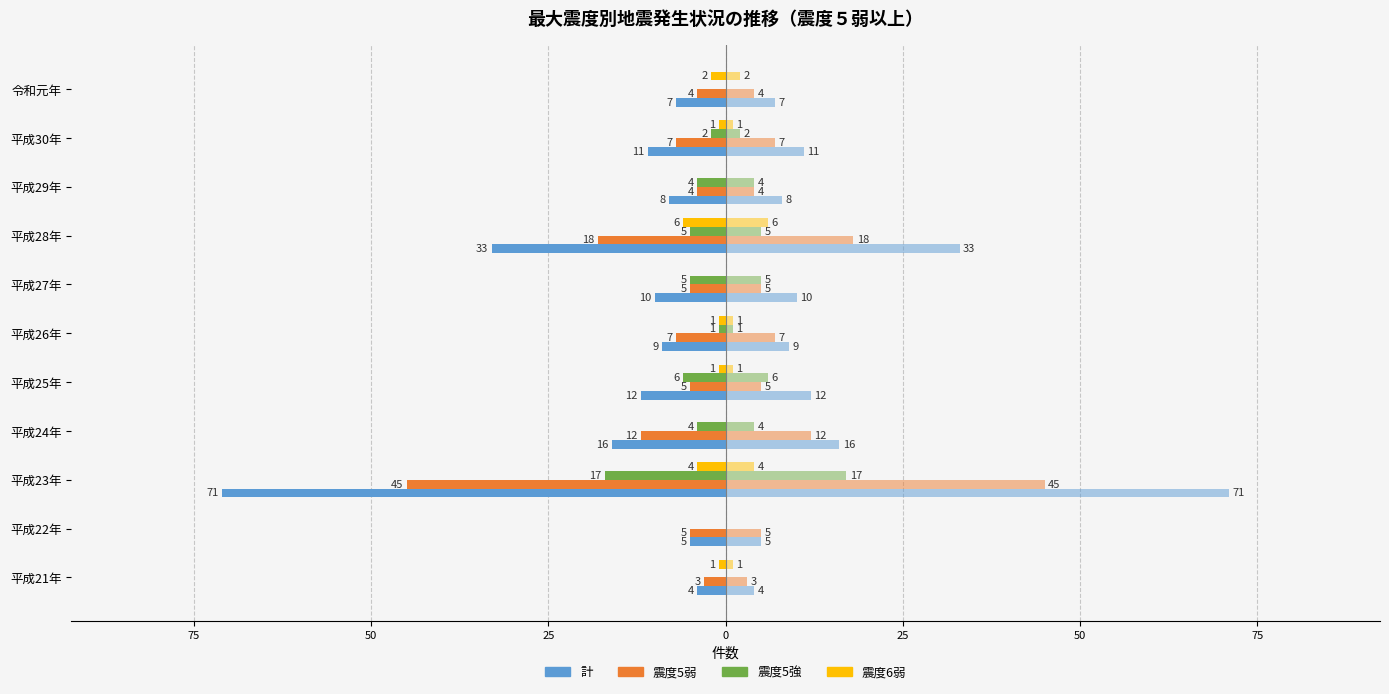

How many data points does each series have?

11